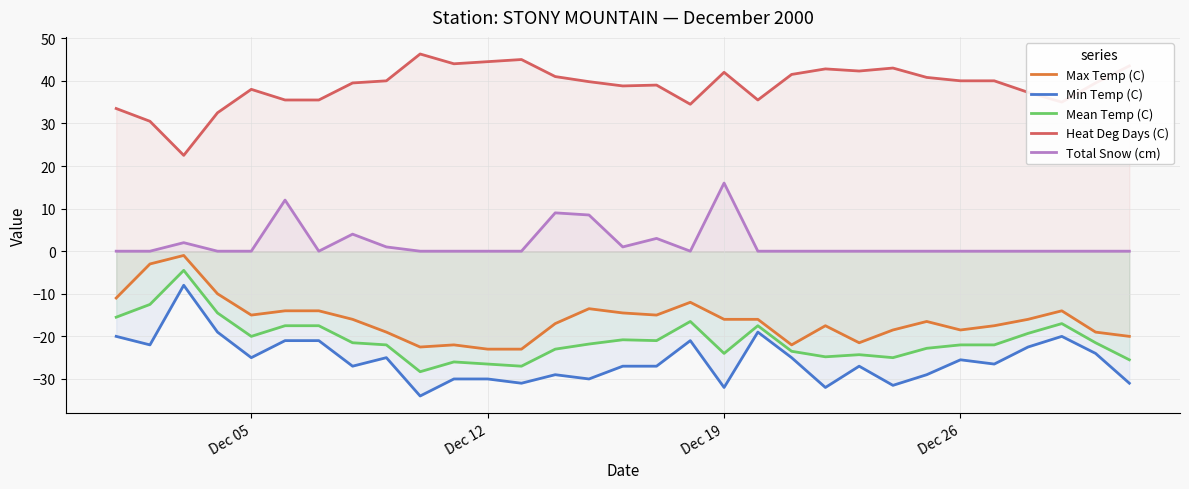

Which series has the largest total across all categories?

Heat Deg Days (C)